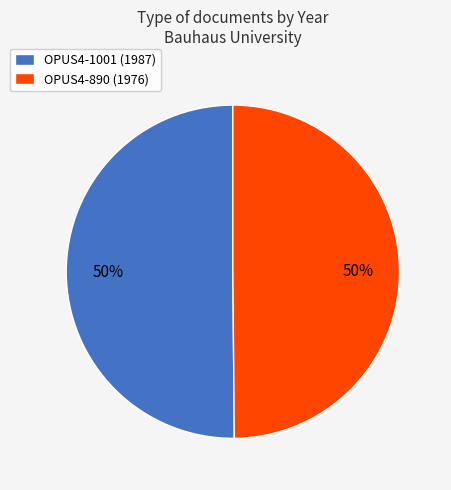

Is it true that OPUS4-1001 (1987) is 44% of the pie?

False